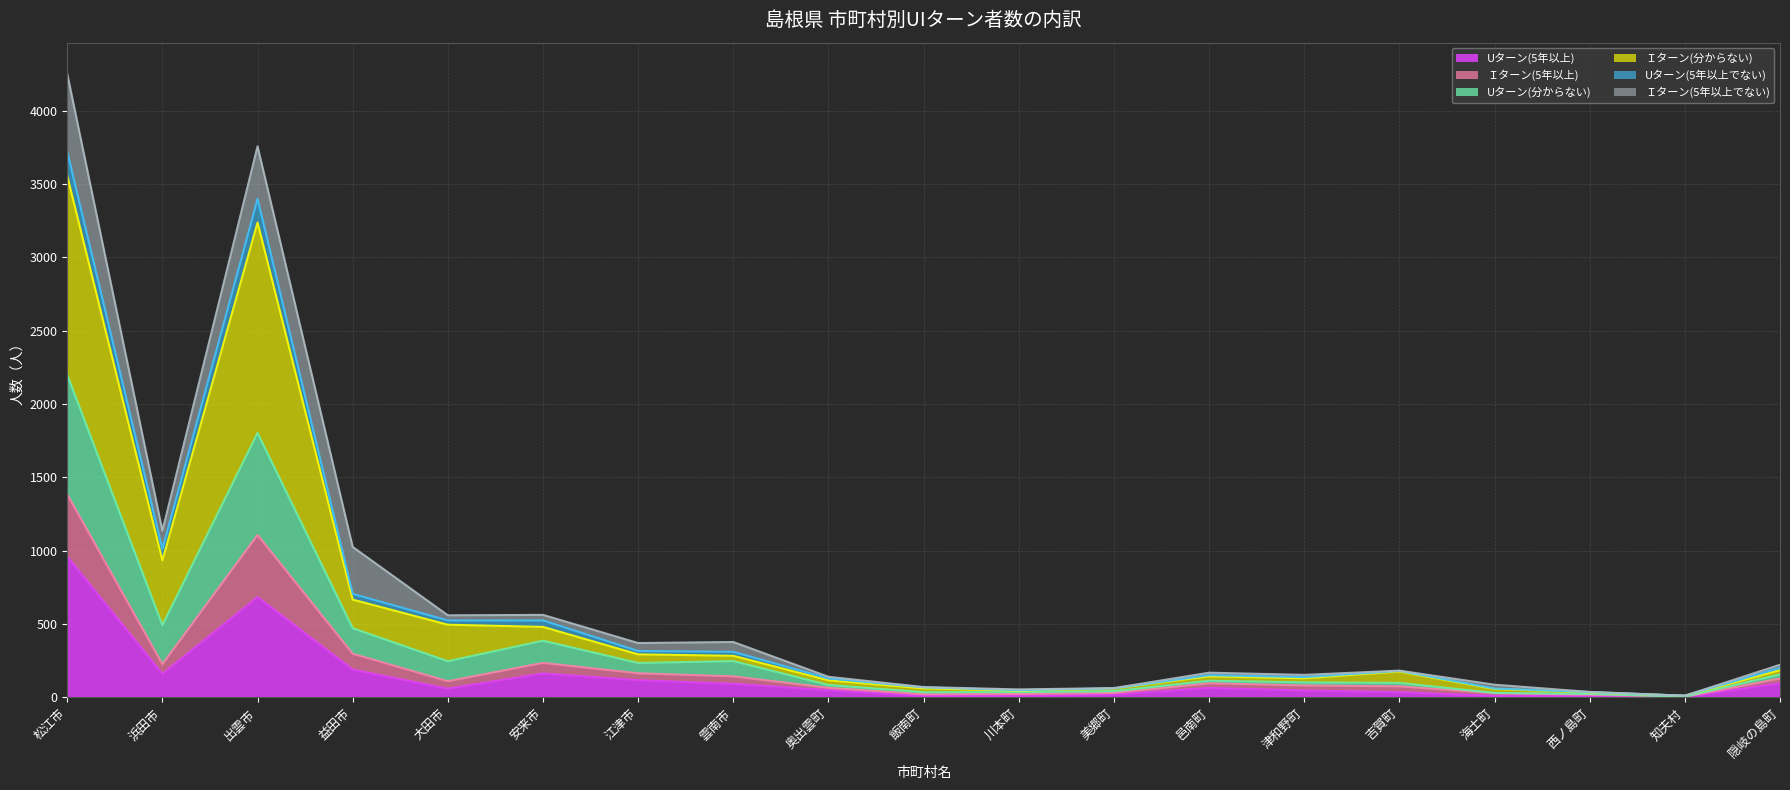

Where is the first local minimum for Ｉターン(分からない)?

浜田市